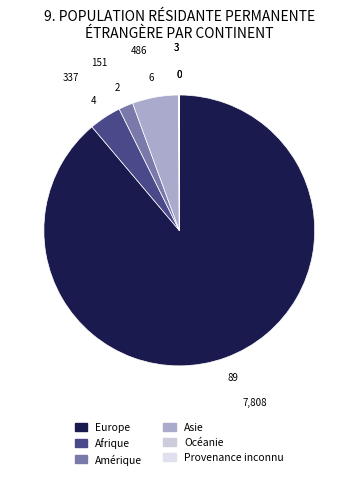

What is the majority slice?

Europe